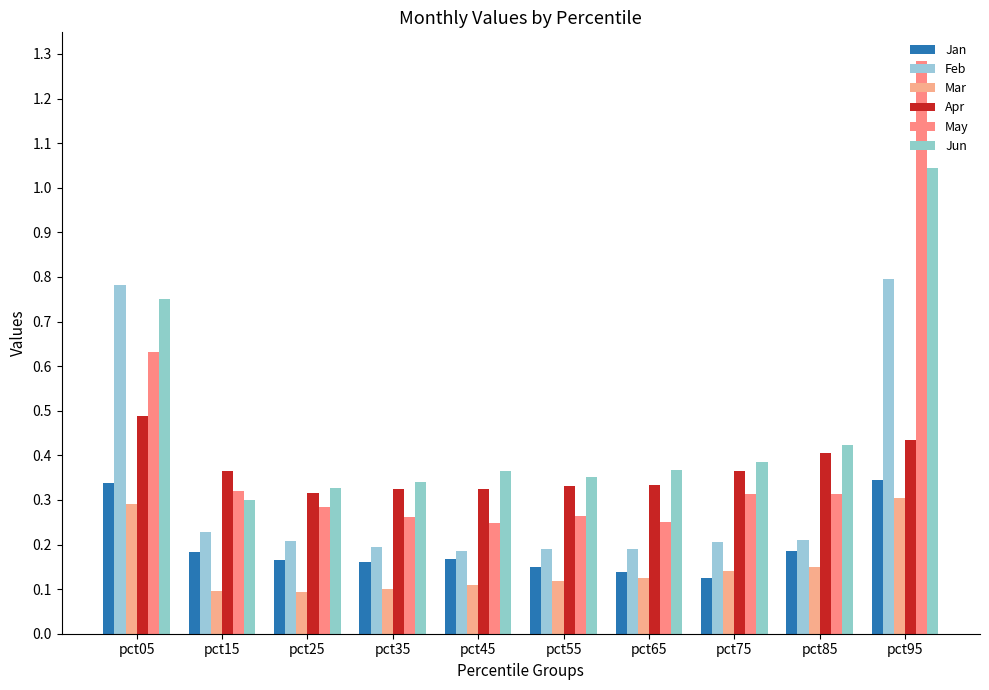

Is it true that Apr equals 0.3 at pct25?

True